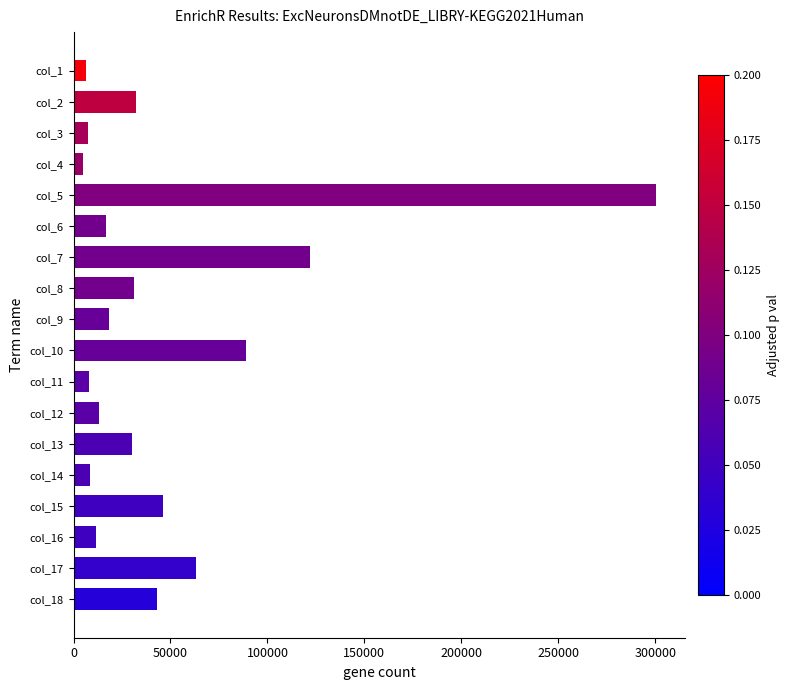

What is the value of the 1st bar from the top?

6679